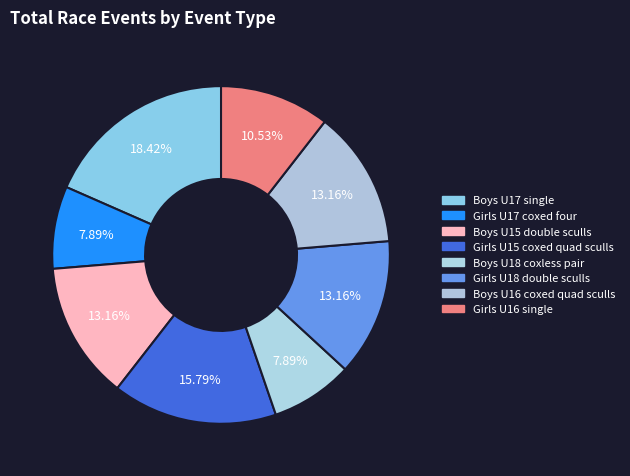

To the nearest percent, what is the difference between the largest and smallest slice percentages?

11%